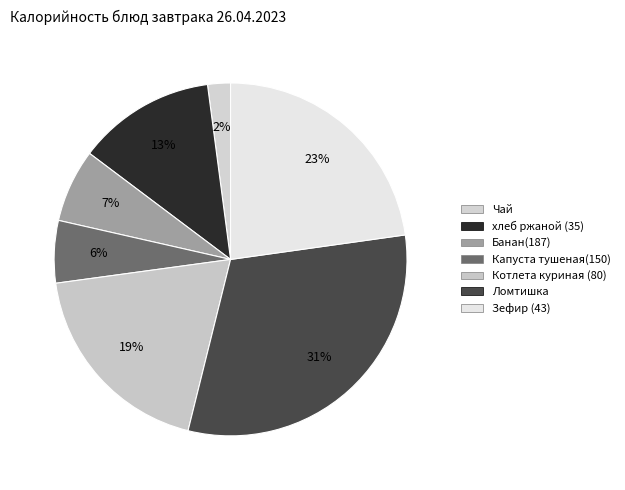

To the nearest percent, what is the average slice percentage?

14%